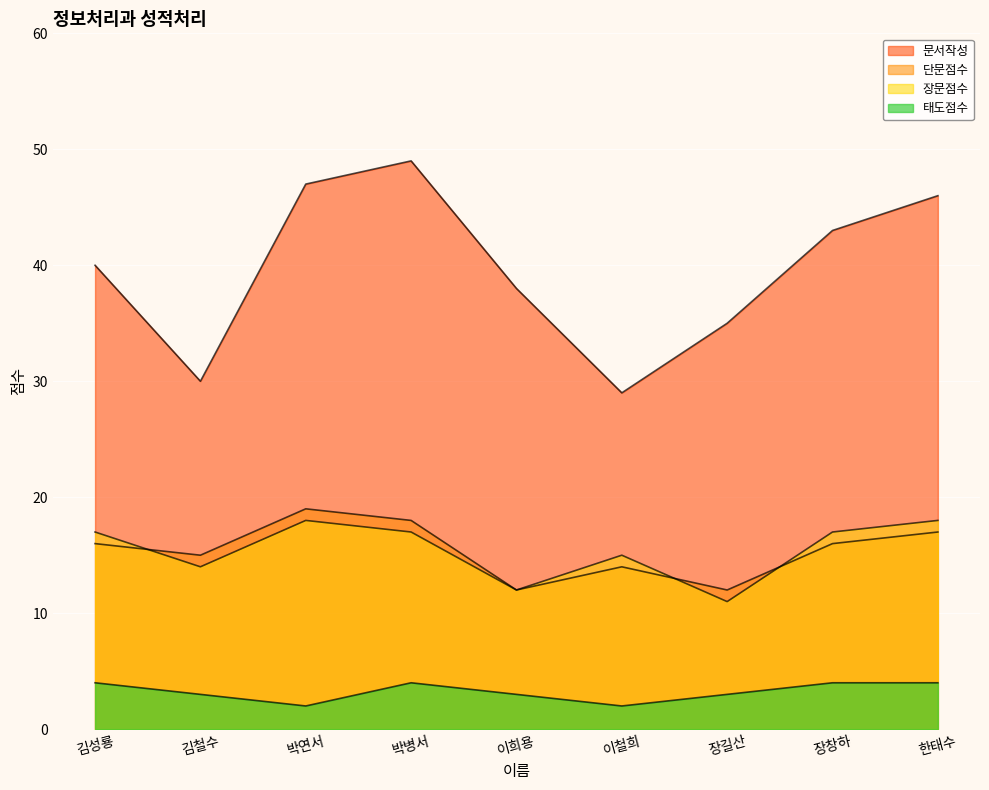

Where does the 장문점수 series first go above 17?

박연서